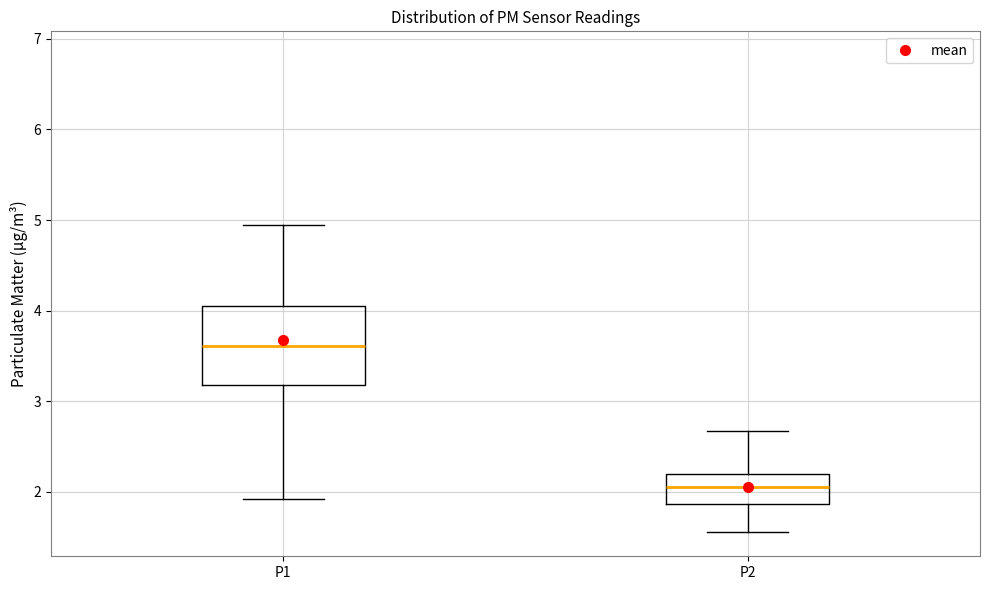

Reading left to right, transcribe this box plot: for each box, give where its median line is, the range the box spans, and where its two whiskers end, as read against the y-axis. The values are not printed on the chart, so give them approximately, as read against the axis.

P1: median 3.6, box 3.2 to 4.1, whiskers 1.9 to 5.0
P2: median 2.1, box 1.9 to 2.2, whiskers 1.6 to 2.7